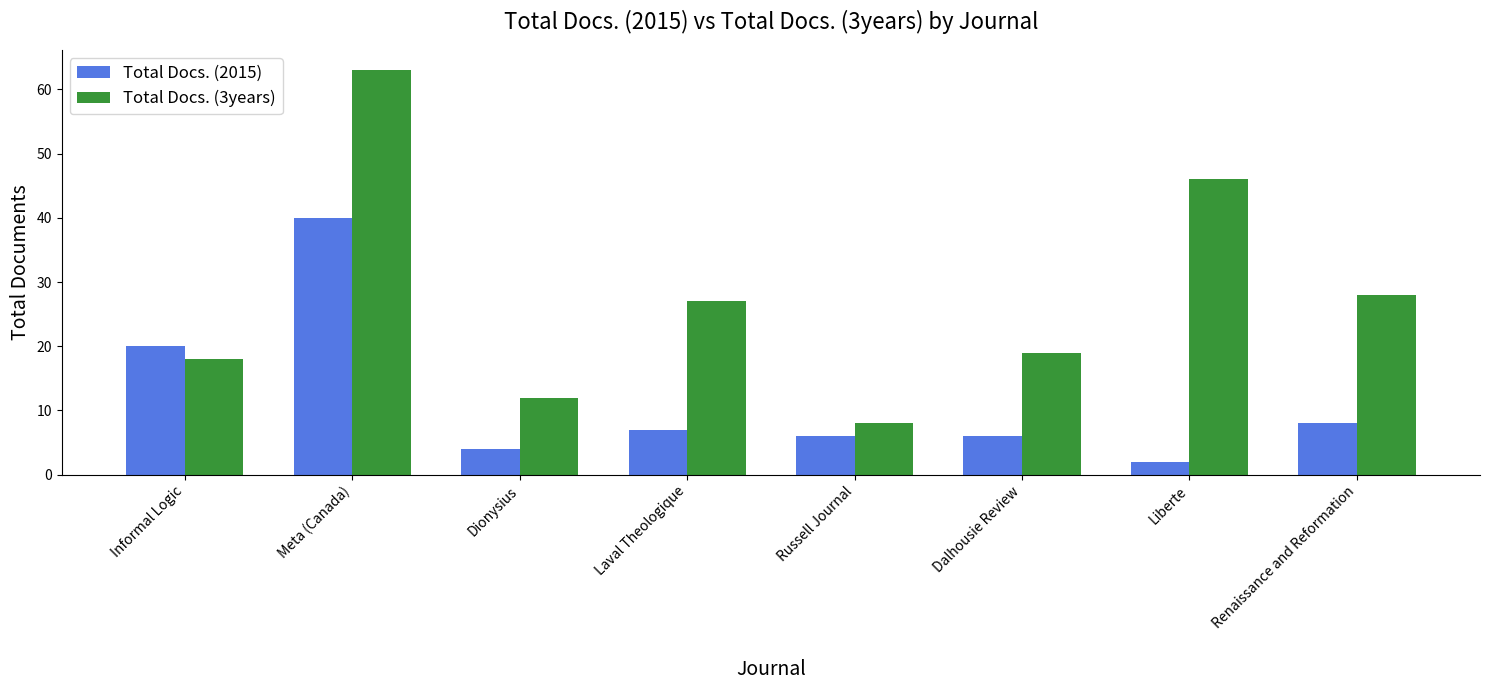

What is the label of the 3rd bar from the left?

Dionysius